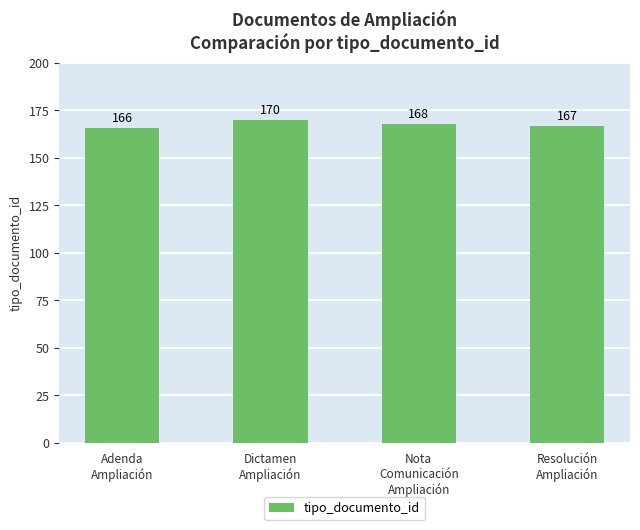

Reading right to left, what are all the values shown in this chart?

167	168	170	166